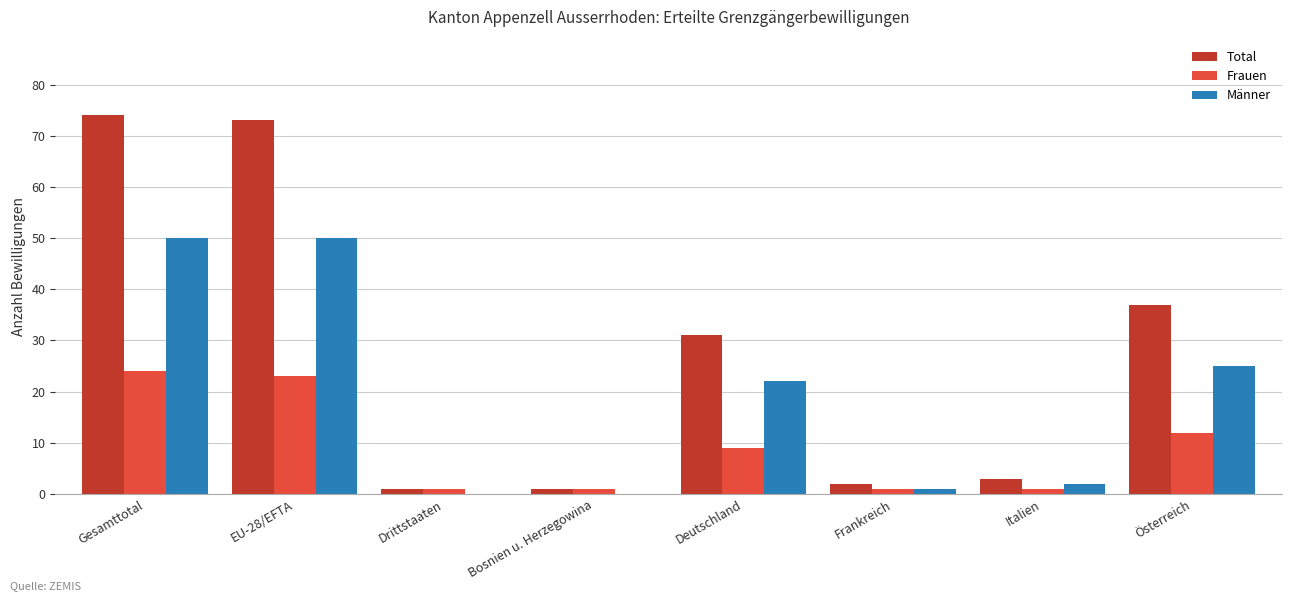

True or false: Total has a value of 31 at Deutschland.

True